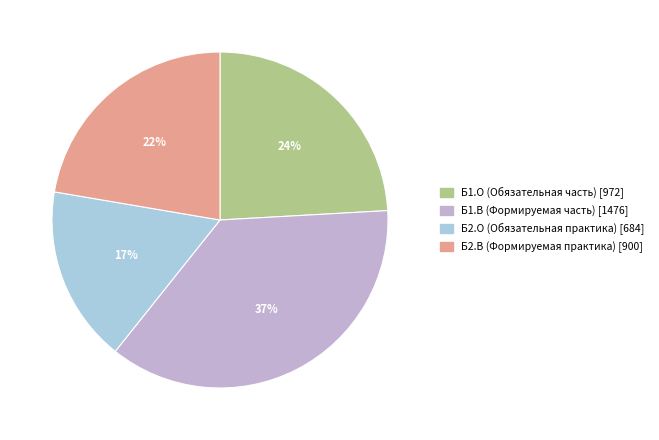

What is the ratio of the value at Б2.В (Формируемая практика) [900] to the value at Б1.В (Формируемая часть) [1476]?

0.6